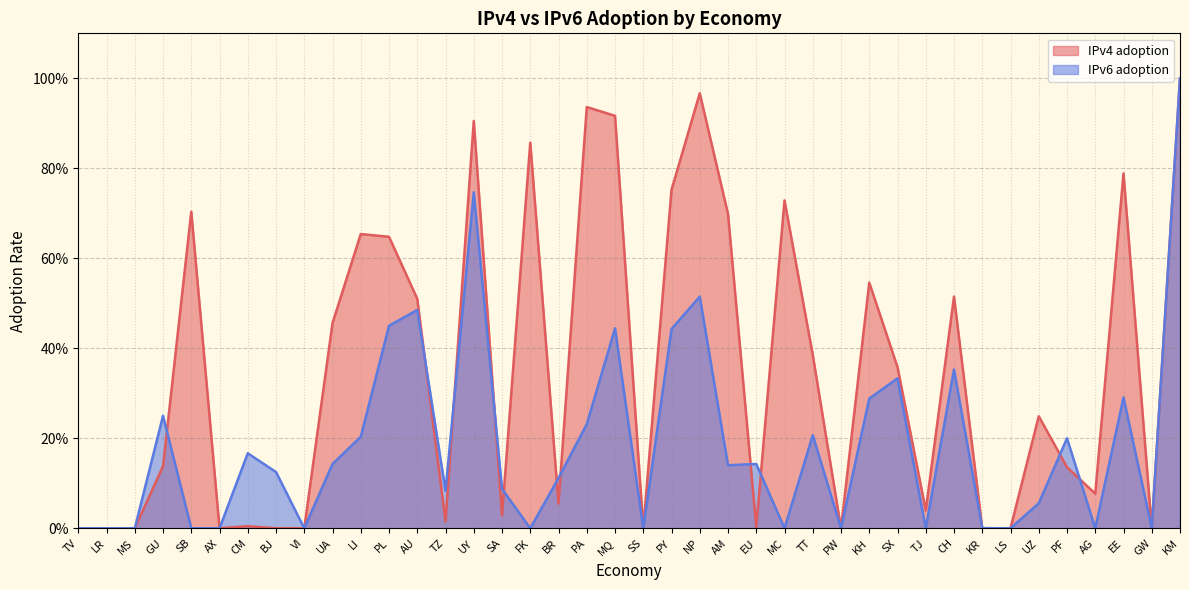

Reading left to right, what are all the values shown in this chart?

IPv4 adoption: TV=0.0	LR=0.0	MS=0.0	GU=0.1	SB=0.7	AX=0.0	CM=0.0	BJ=0.0	VI=0.0	UA=0.5	LI=0.7	PL=0.6	AU=0.5	TZ=0.0	UY=0.9	SA=0.0	FK=0.9	BR=0.1	PA=0.9	MQ=0.9	SS=0.0	PY=0.8	NP=1.0	AM=0.7	EU=0.0	MC=0.7	TT=0.4	PW=0.0	KH=0.5	SX=0.4	TJ=0.0	CH=0.5	KR=0.0	LS=0.0	UZ=0.2	PF=0.1	AG=0.1	EE=0.8	GW=0.0	KM=1.0
IPv6 adoption: TV=0.0	LR=0.0	MS=0.0	GU=0.2	SB=0.0	AX=0.0	CM=0.2	BJ=0.1	VI=0.0	UA=0.1	LI=0.2	PL=0.5	AU=0.5	TZ=0.1	UY=0.7	SA=0.1	FK=0.0	BR=0.1	PA=0.2	MQ=0.4	SS=0.0	PY=0.4	NP=0.5	AM=0.1	EU=0.1	MC=0.0	TT=0.2	PW=0.0	KH=0.3	SX=0.3	TJ=0.0	CH=0.4	KR=0.0	LS=0.0	UZ=0.1	PF=0.2	AG=0.0	EE=0.3	GW=0.0	KM=1.0